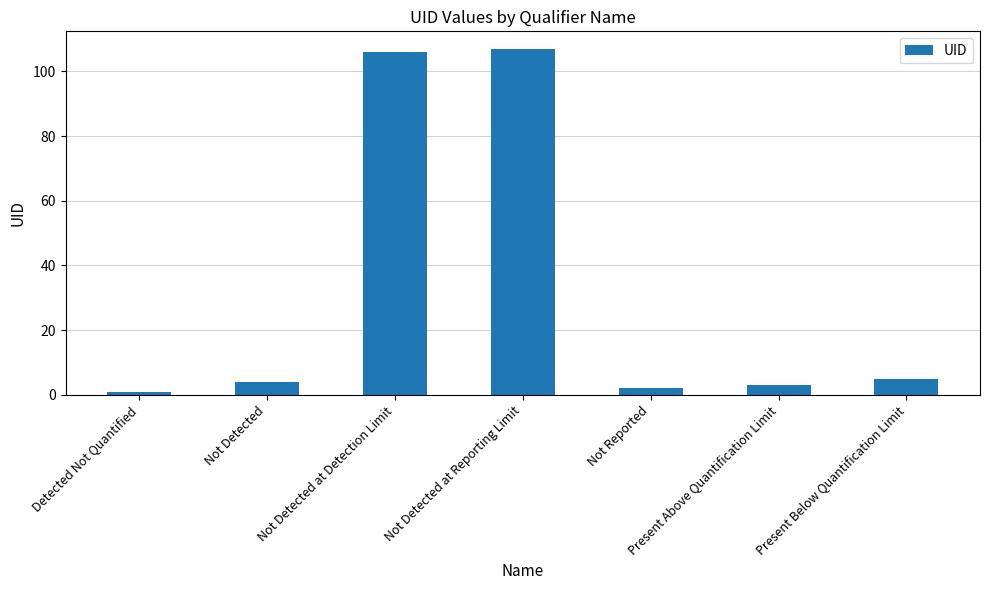

Reading right to left, what are all the values shown in this chart?

5	3	2	107	106	4	1